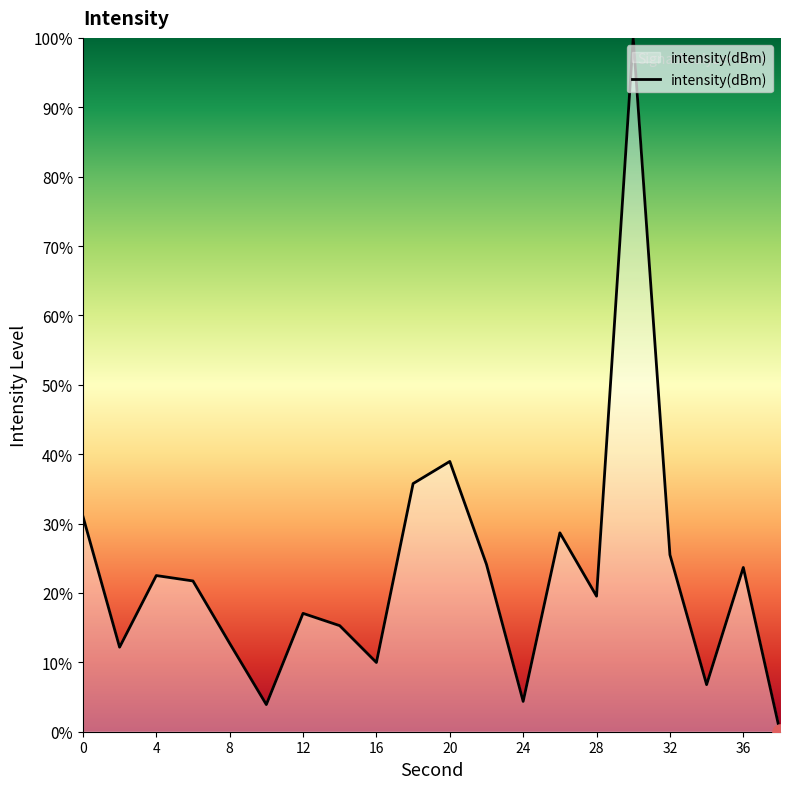

What is the difference between the maximum and minimum values?

100.0